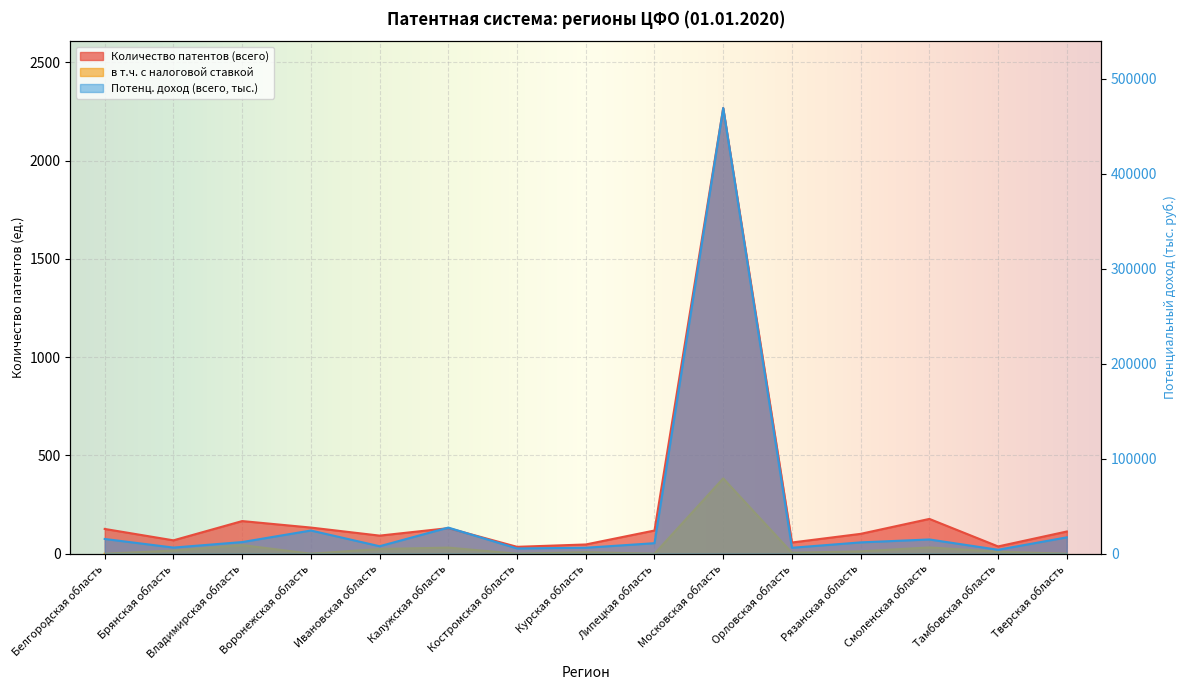

Reading right to left, list all the values displayed in this chart.

Количество патентов (всего): 113	37	177	101	57	2267	118	47	35	130	92	133	166	68	126
в т.ч. с налоговой ставкой: 0	10	32	12	5	383	0	8	0	31	24	0	44	16	0
Потенц. доход (всего, тыс.): 17230	4130	14997	11922	6253	469131	11078	6275	5525	27495	7869	24415	12260	6458	15523